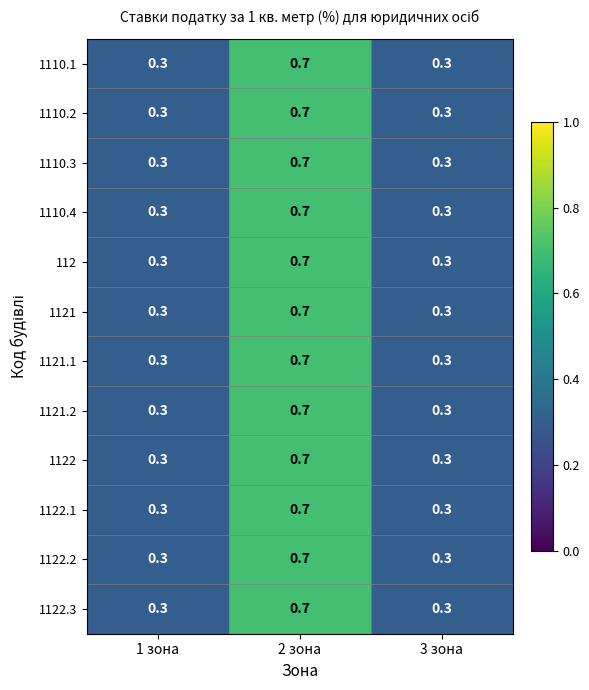

Read the 1110.2 value at 3 зона.

0.3